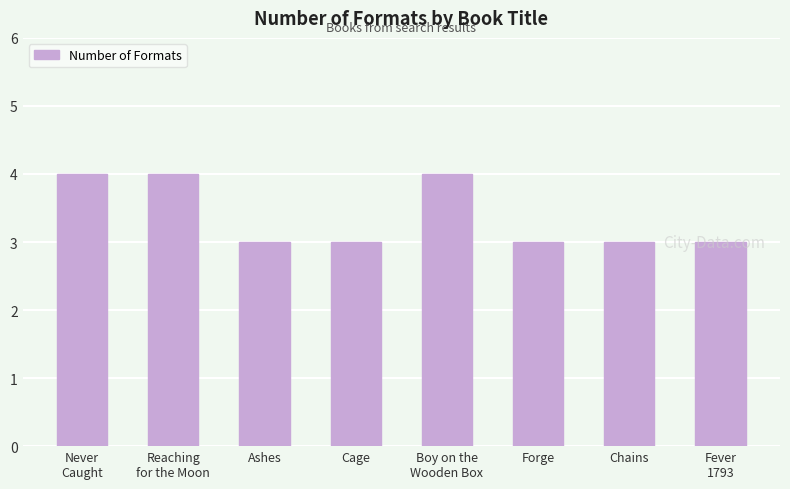

What position from the right is Ashes?

6